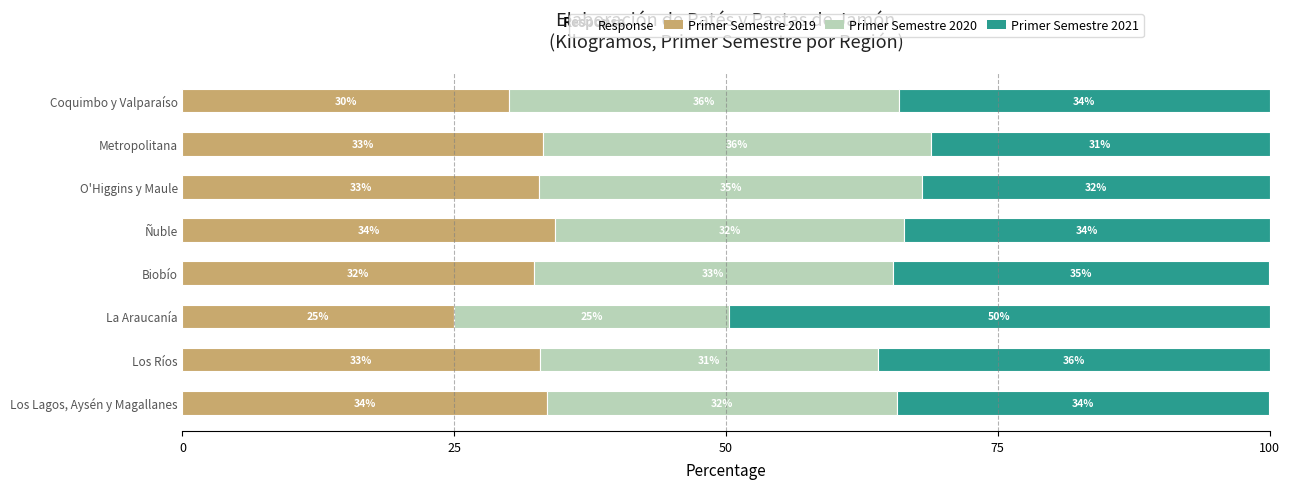

What is the lowest value of the Primer Semestre 2019 series?

25.0